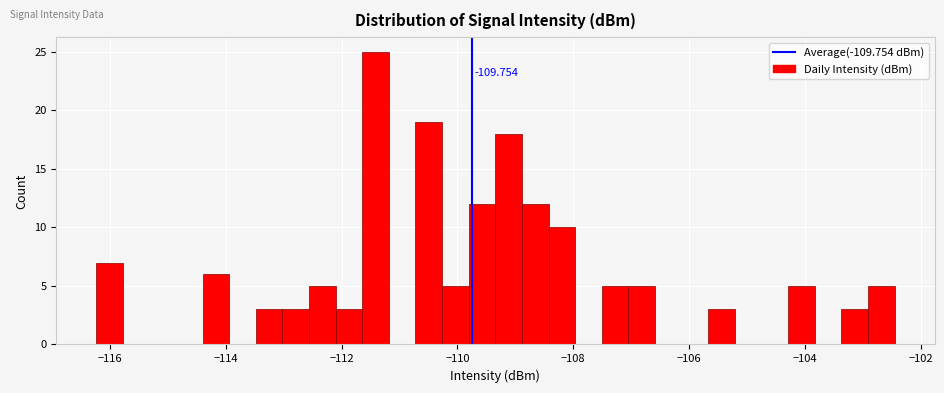

Around what value on the x-axis is the tallest bar? Give the approximate position of its centre, as read against the axis.

-111.4